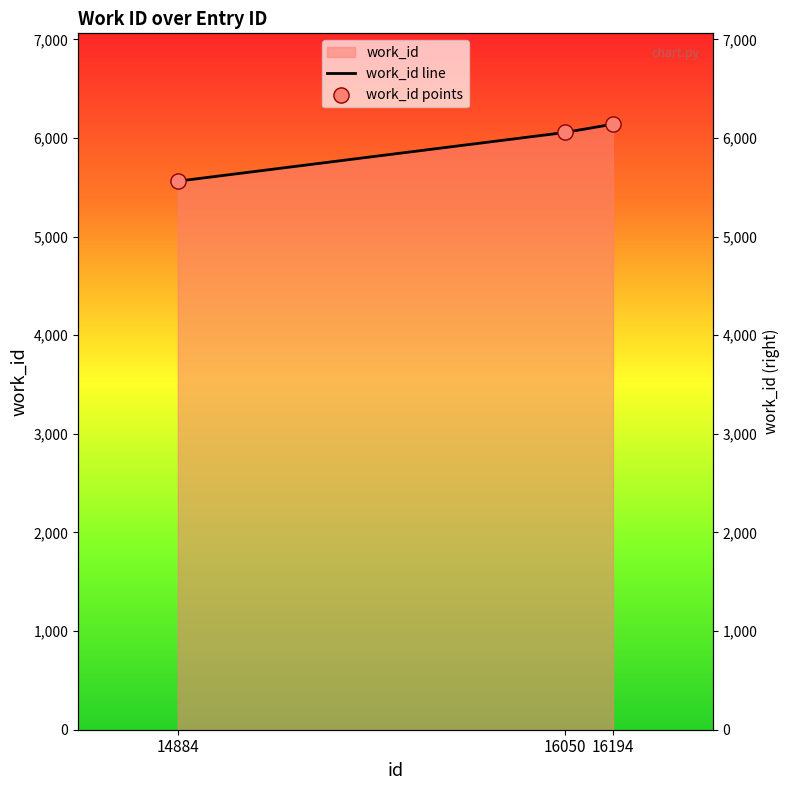

Which series reaches the maximum Y coordinate?

work_id line